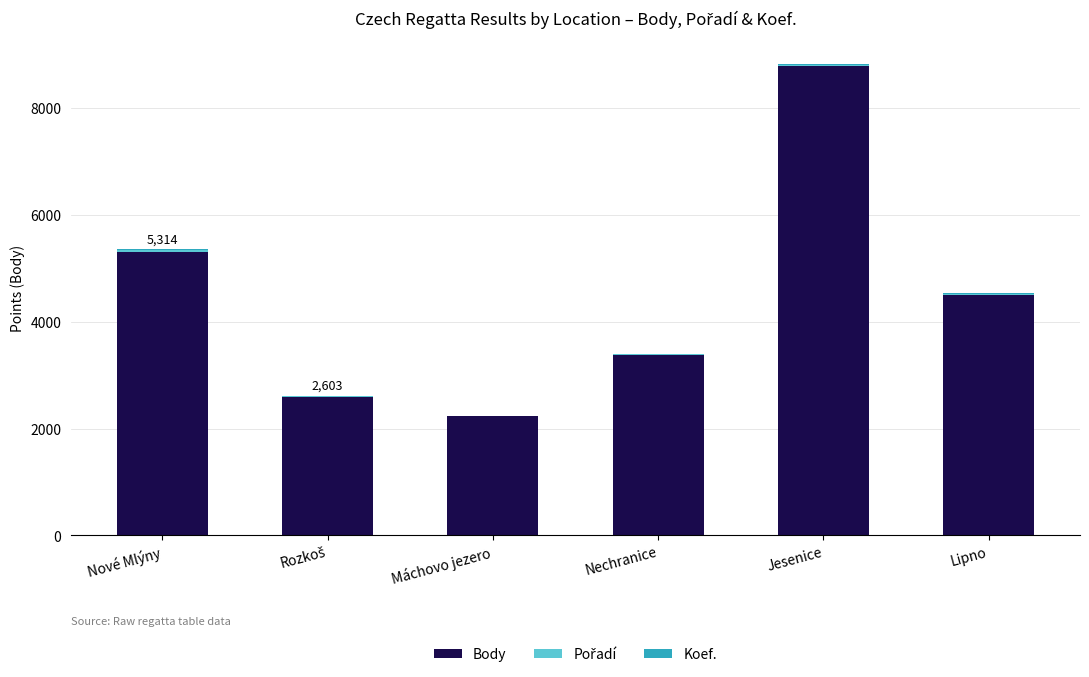

At which label does Body reach its peak?

Jesenice